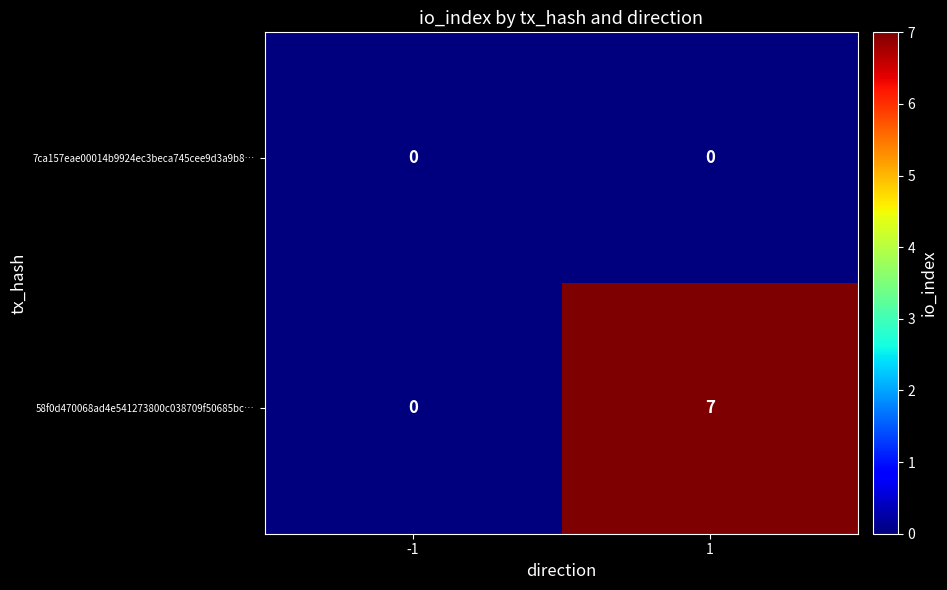

At 1, list the series in order from largest to smallest.

58f0d470068ad4e541273800c038709f50685bc…, 7ca157eae00014b9924ec3beca745cee9d3a9b8…